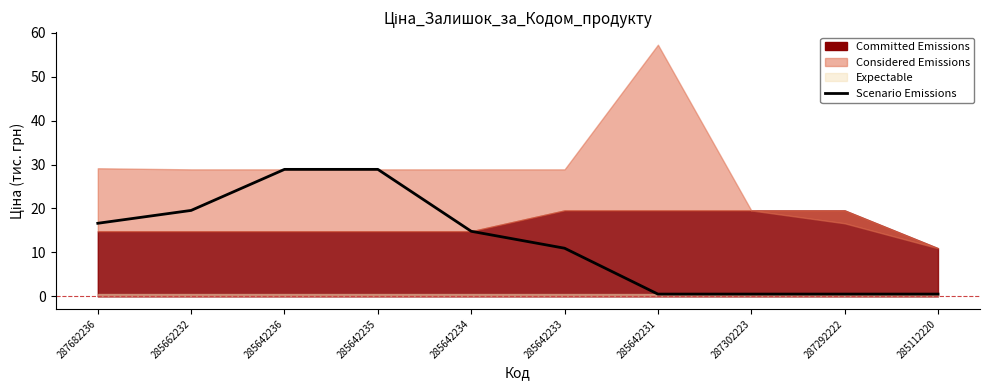

Reading left to right, transcribe all the data shown in this chart.

16.6	19.6	28.9	28.9	14.8	11.0	0.5	0.5	0.5	0.5